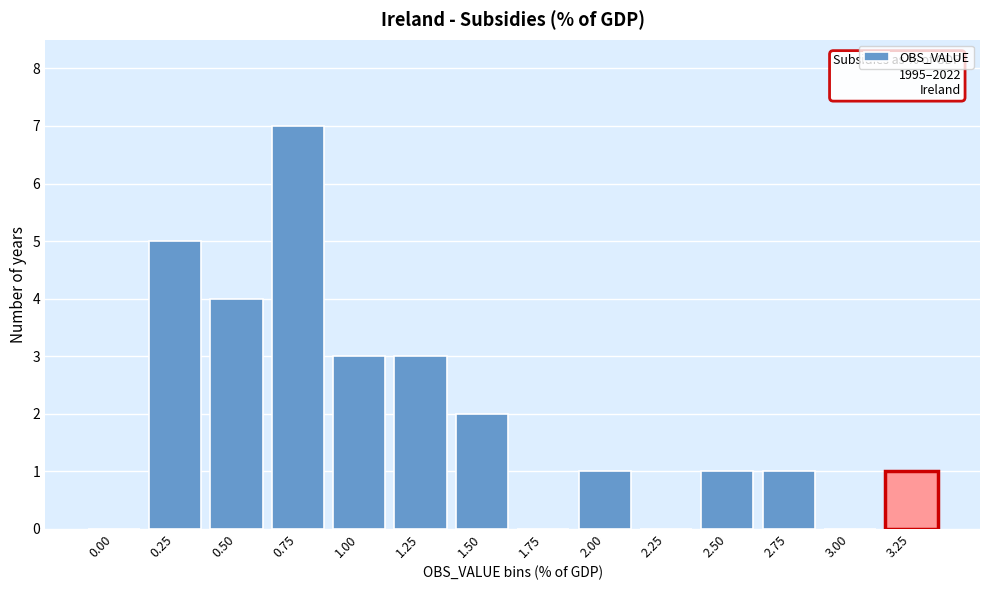

Reading left to right, list all the values displayed in this chart.

0.00=0	0.25=5	0.50=4	0.75=7	1.00=3	1.25=3	1.50=2	1.75=0	2.00=1	2.25=0	2.50=1	2.75=1	3.00=0	3.25=1